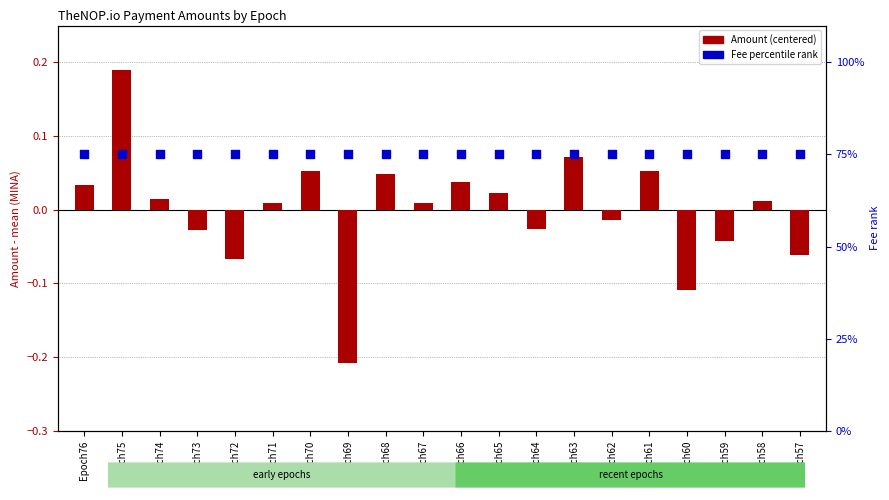

What are all the series names shown in the legend?

Amount (centered), Fee percentile rank